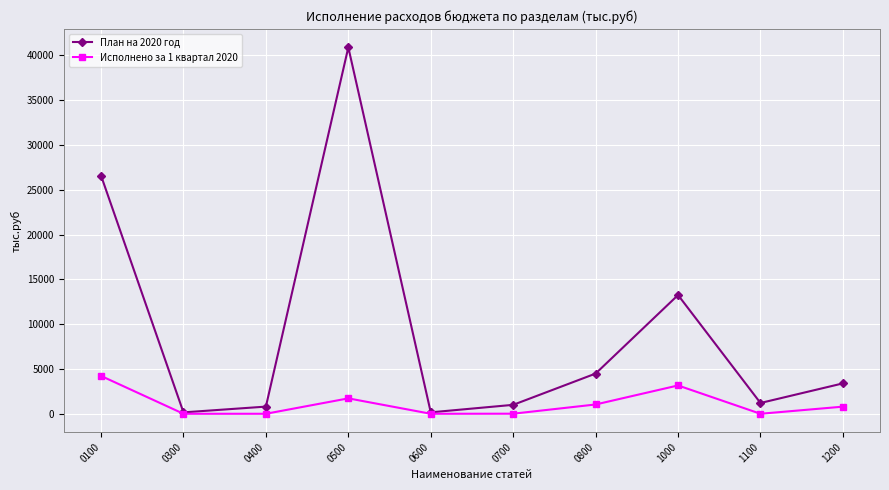

Where is the first local minimum for План на 2020 год?

0300